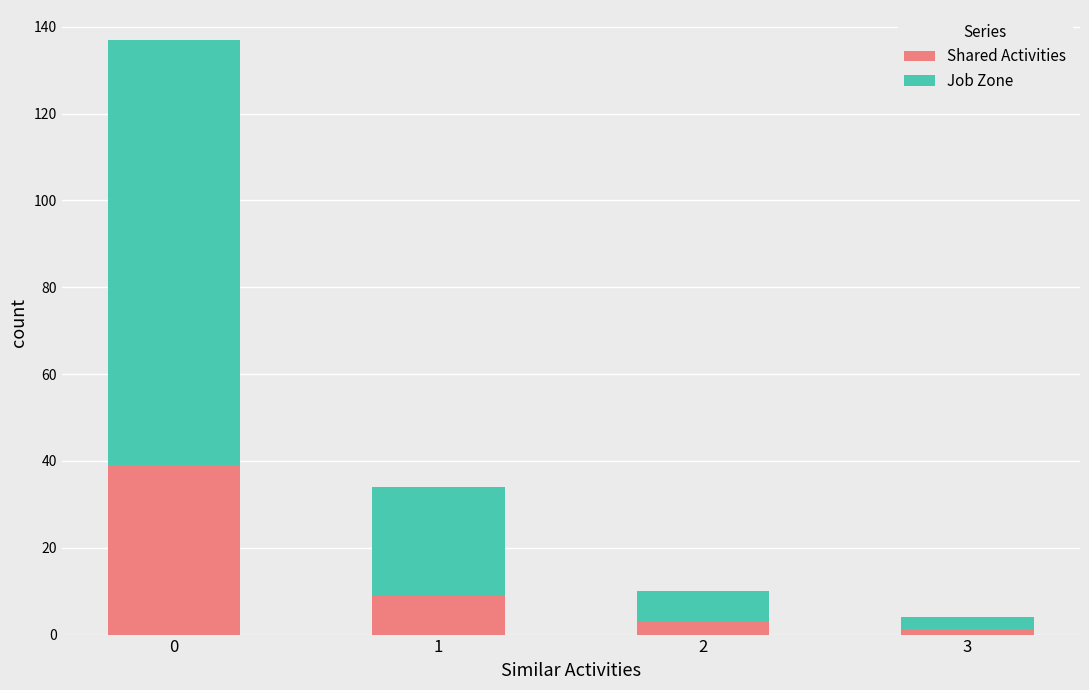

How many categories are shown in the chart?

4